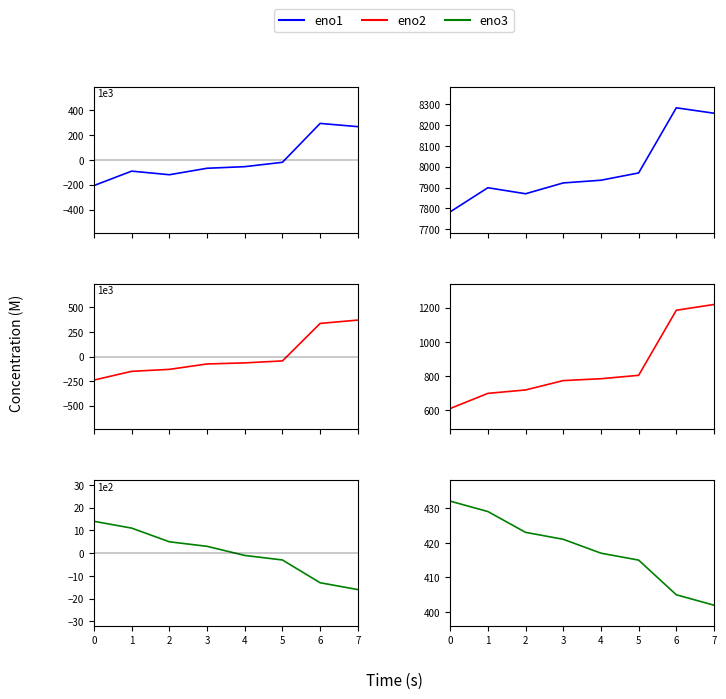

How many distinct data groups are displayed?

3